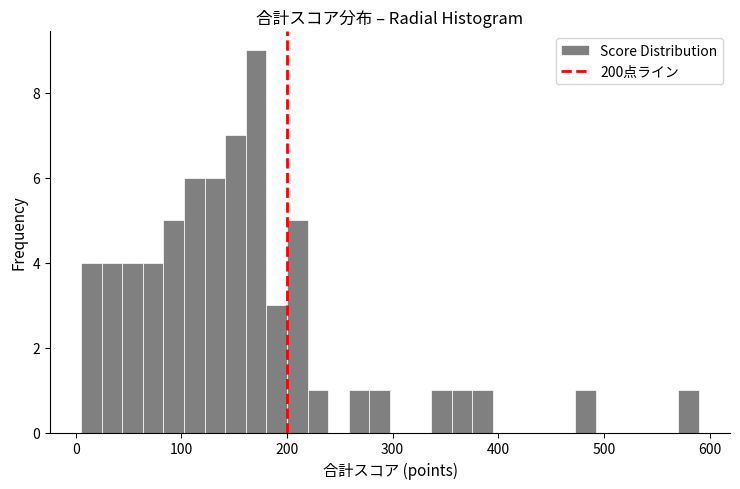

Around what value on the x-axis is the tallest bar? Give the approximate position of its centre, as read against the axis.

170